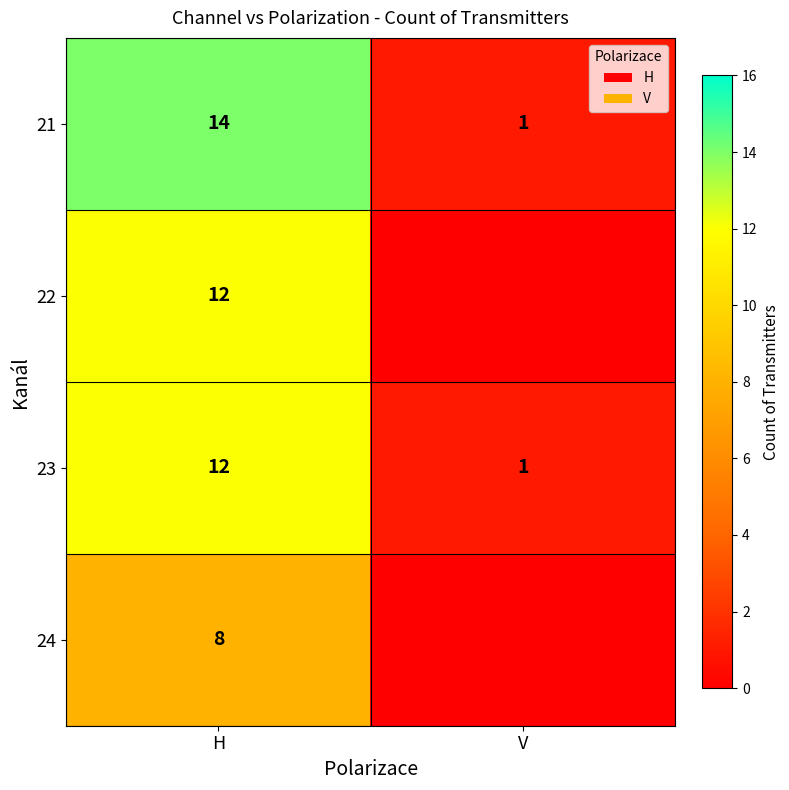

Where is 23 nearest to the value 6?

V